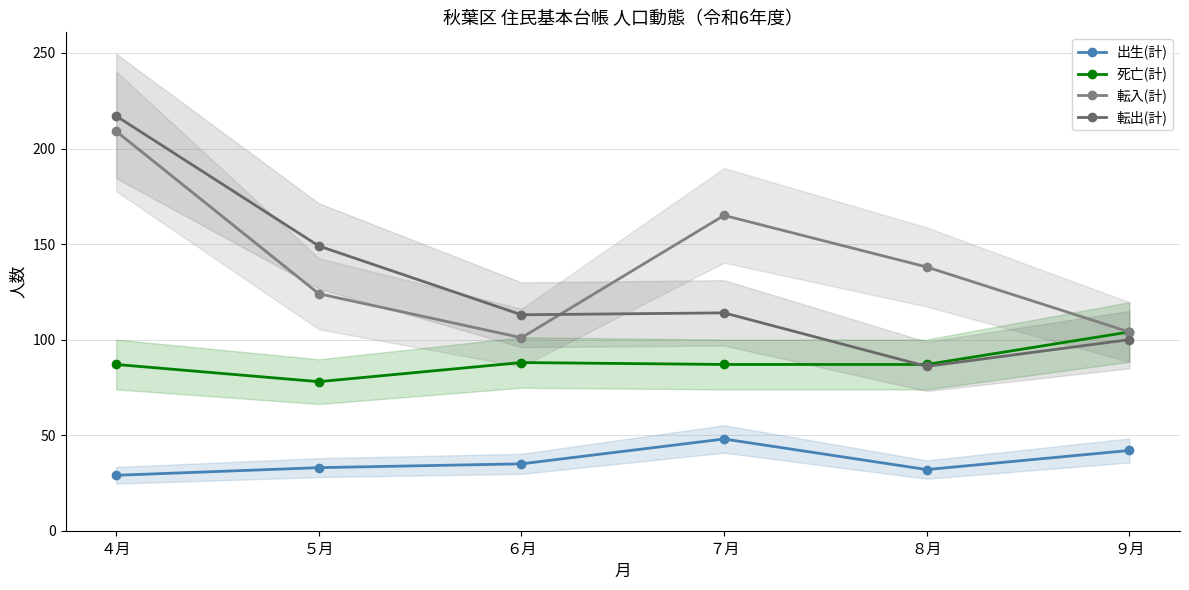

The 死亡(計) series shows 147 at ７月. True or false?

False